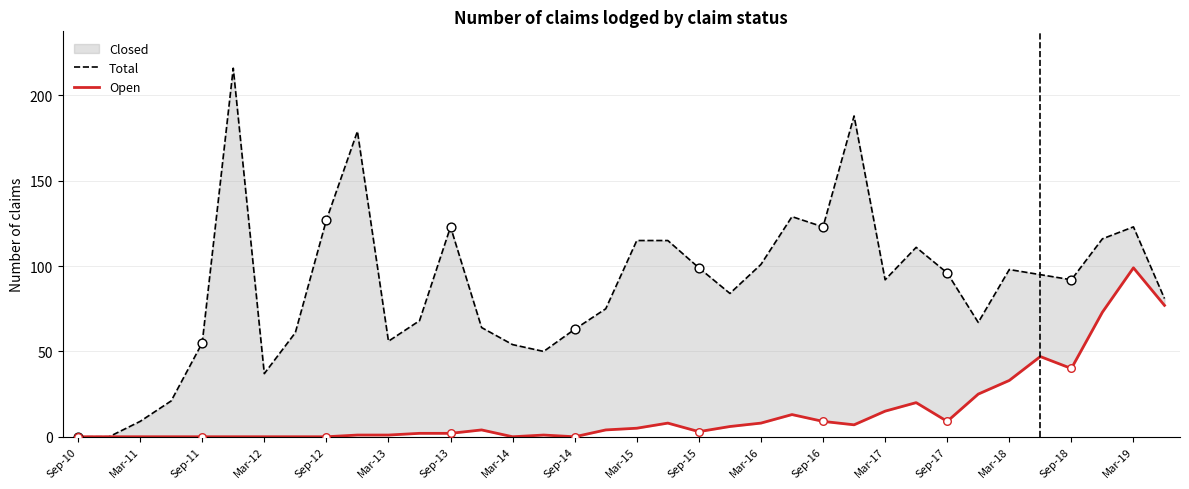

Which series reaches the minimum Y coordinate?

Total